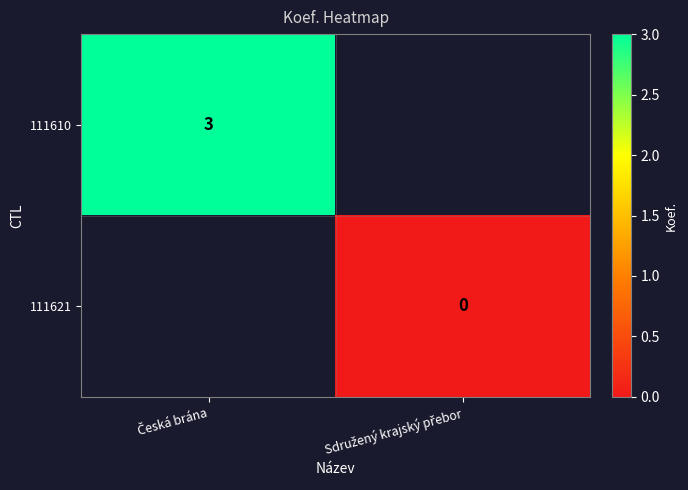

Is it true that 111610 equals 3.0 at Česká brána?

True